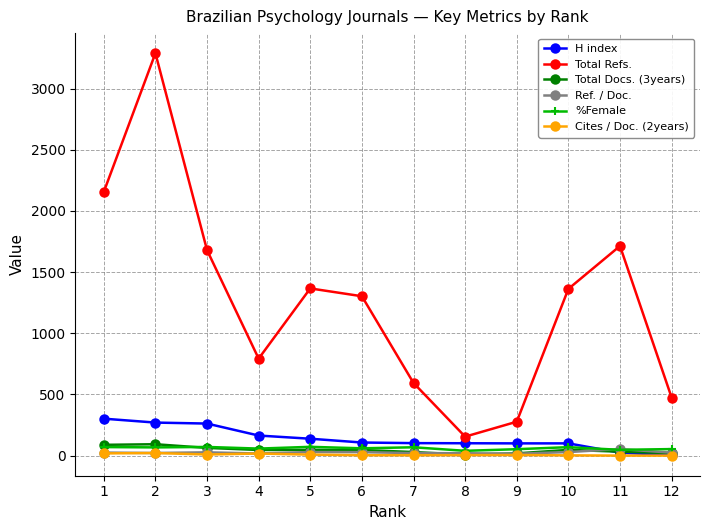

What is the highest value of the Cites / Doc. (2years) series?

21.0